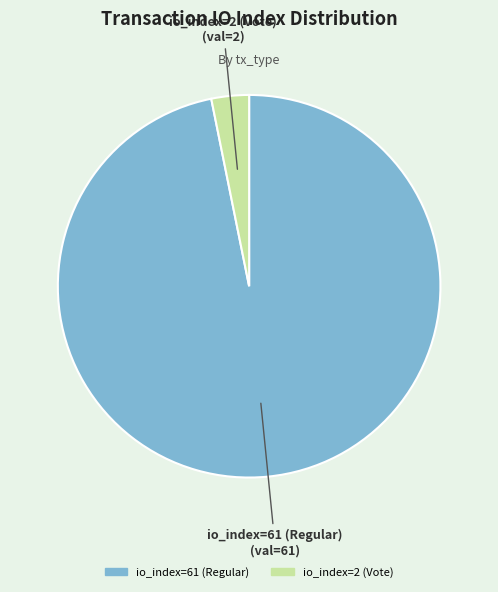

Which category has the biggest portion of the pie?

io_index=61 (Regular)